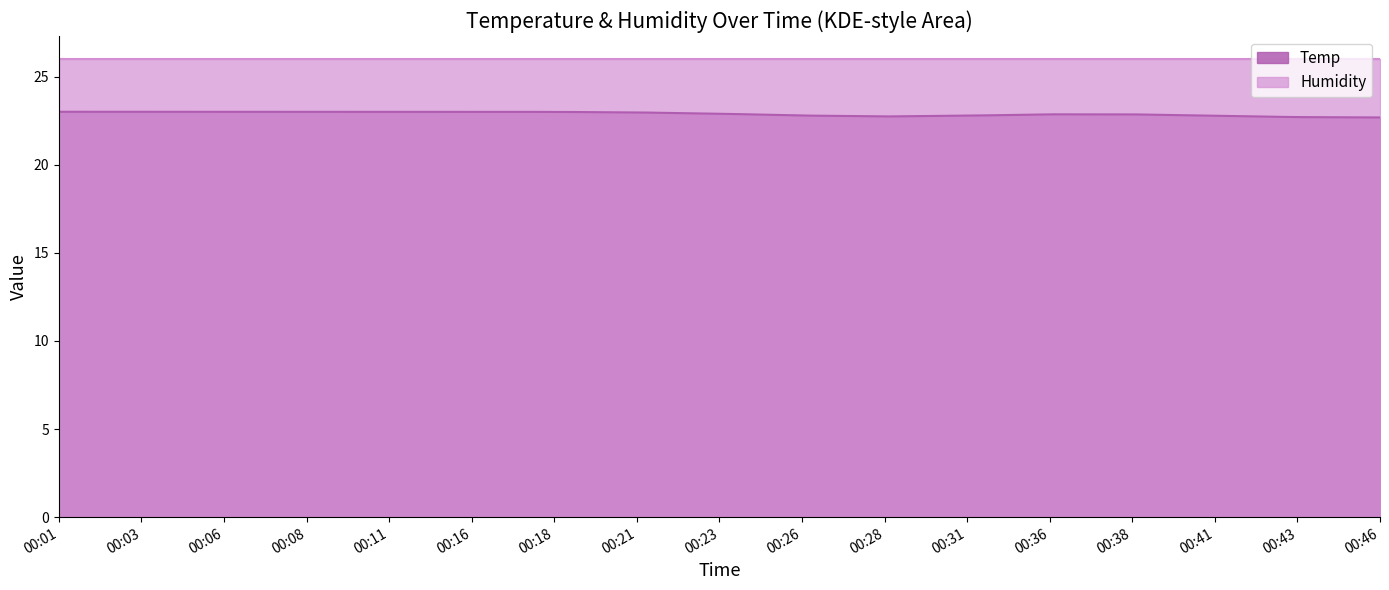

True or false: Humidity and Temp cross at least once.

False